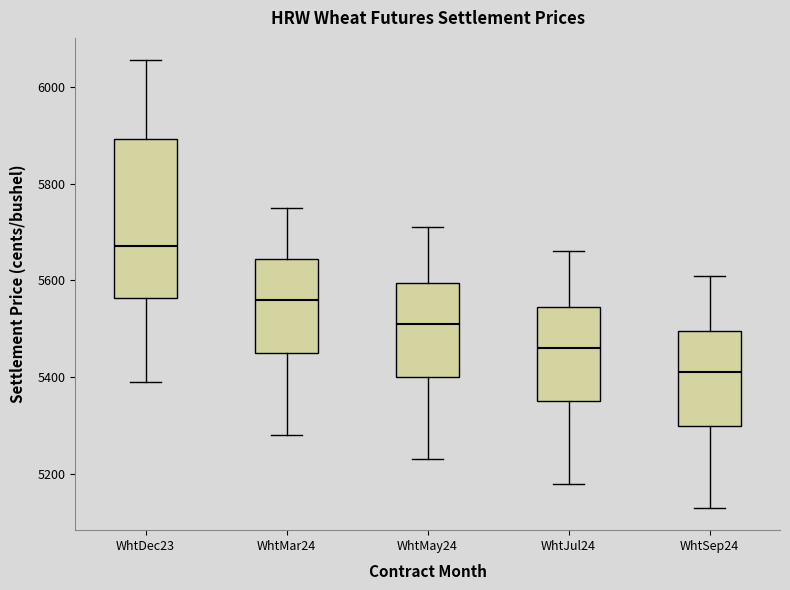

Which box's median line is the lowest?

WhtSep24